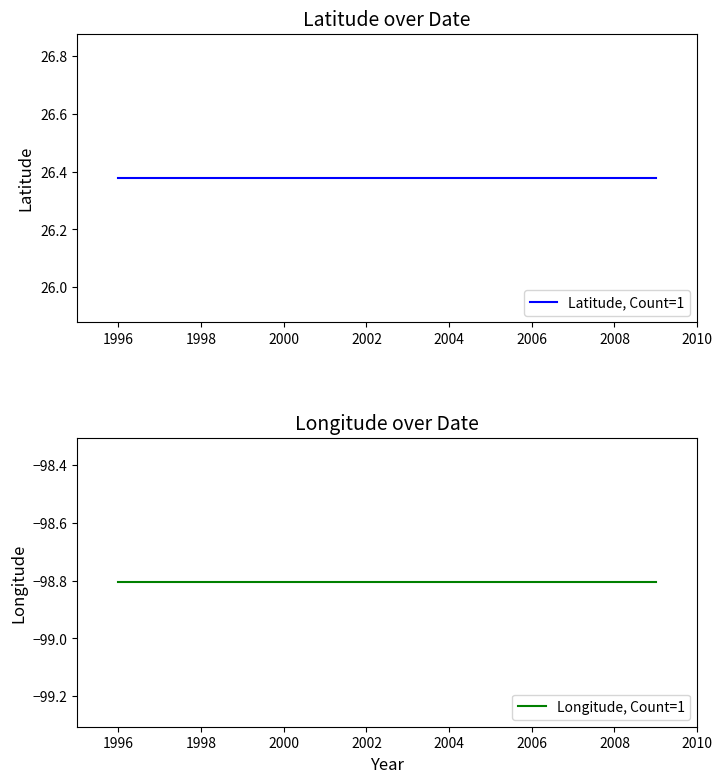

Is it true that Longitude, Count=1 equals -161.3 at 2008?

False